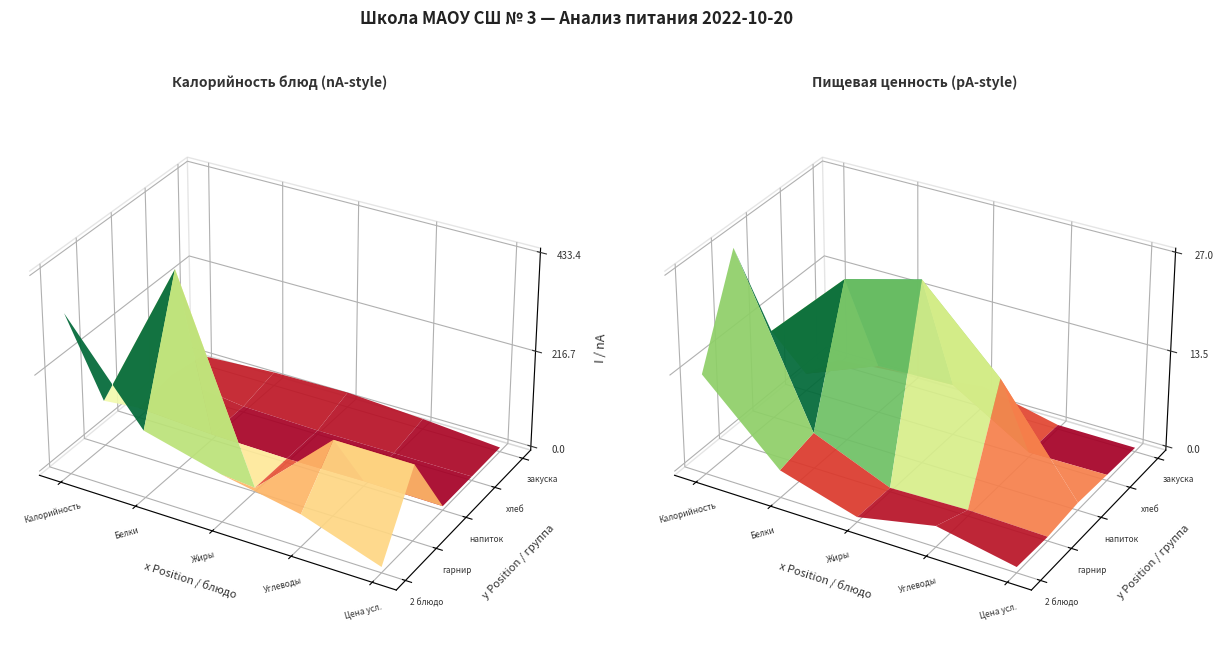

The value of закуска at напиток is 24.9. True or false?

True